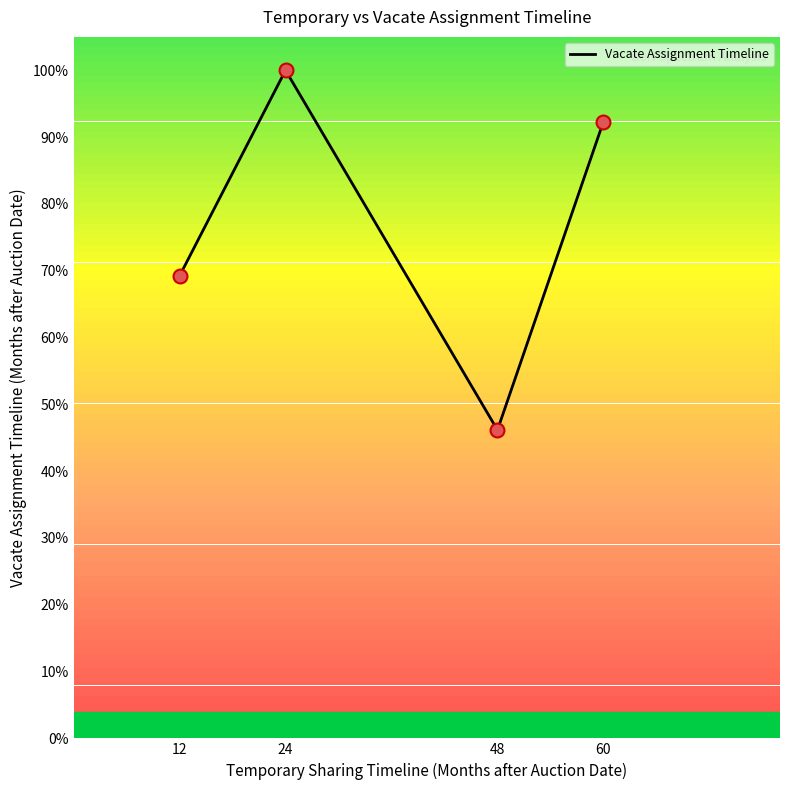

What is the change in value from 12 to 60?

+23.1